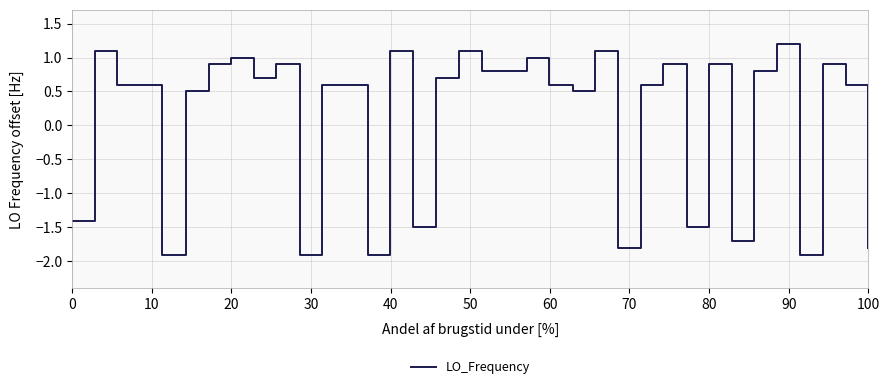

How many lines are shown in the chart?

1